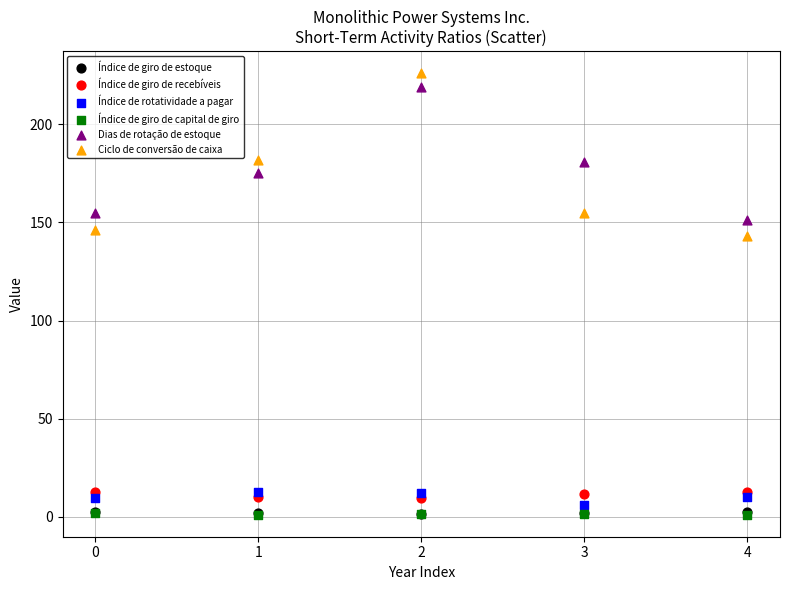

What are all the series names shown in the legend?

Índice de giro de estoque, Índice de giro de recebíveis, Índice de rotatividade a pagar, Índice de giro de capital de giro, Dias de rotação de estoque, Ciclo de conversão de caixa